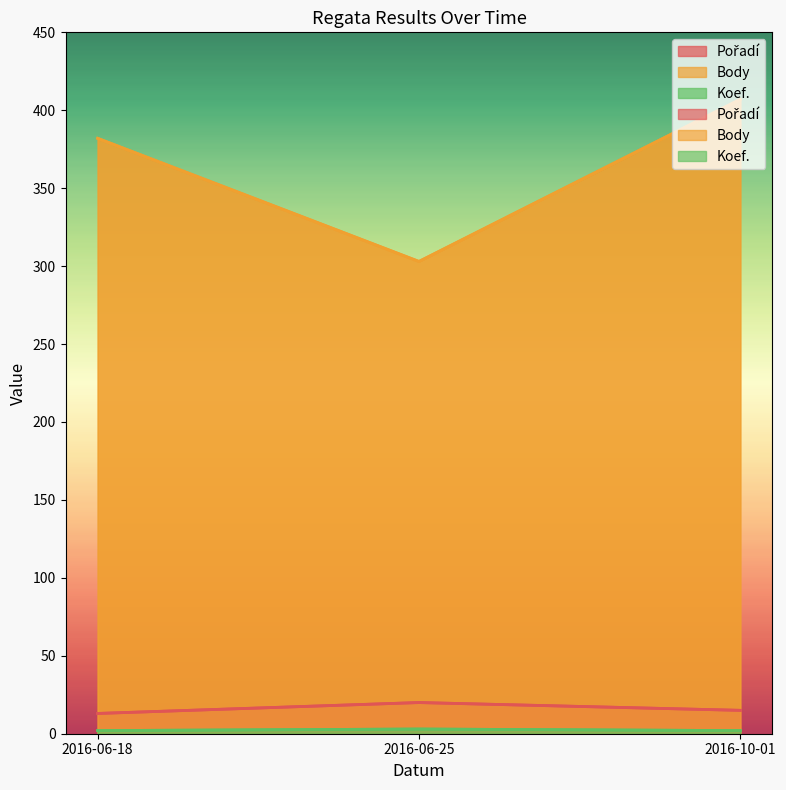

Rank the categories by Pořadí value from highest to lowest.

2016-06-25, 2016-10-01, 2016-06-18